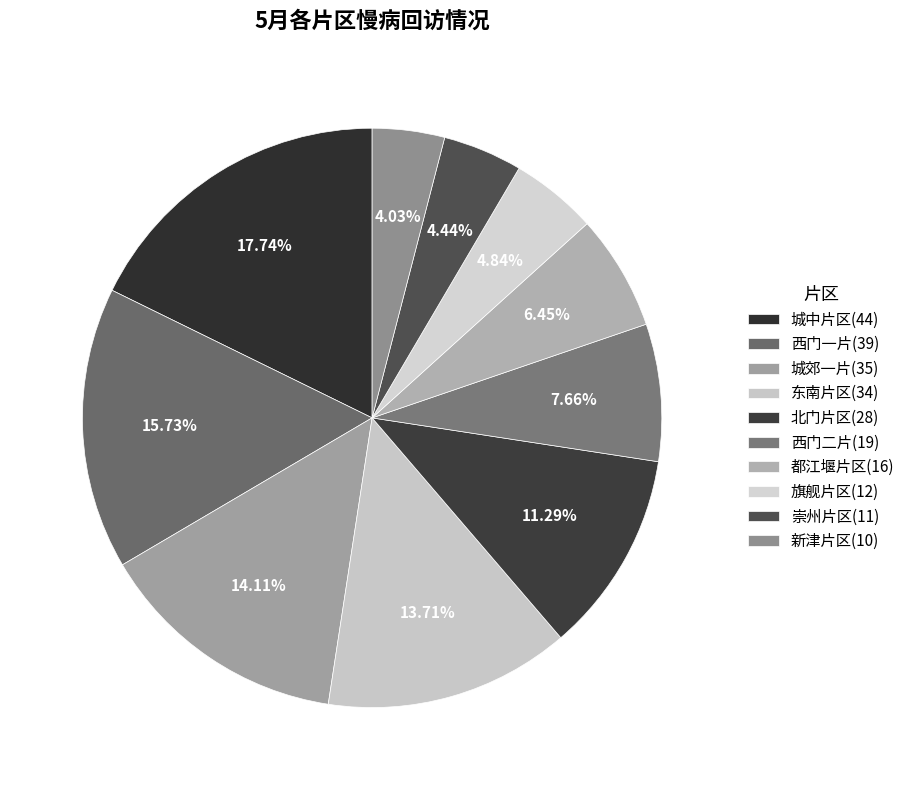

How many slices are in this pie chart?

10